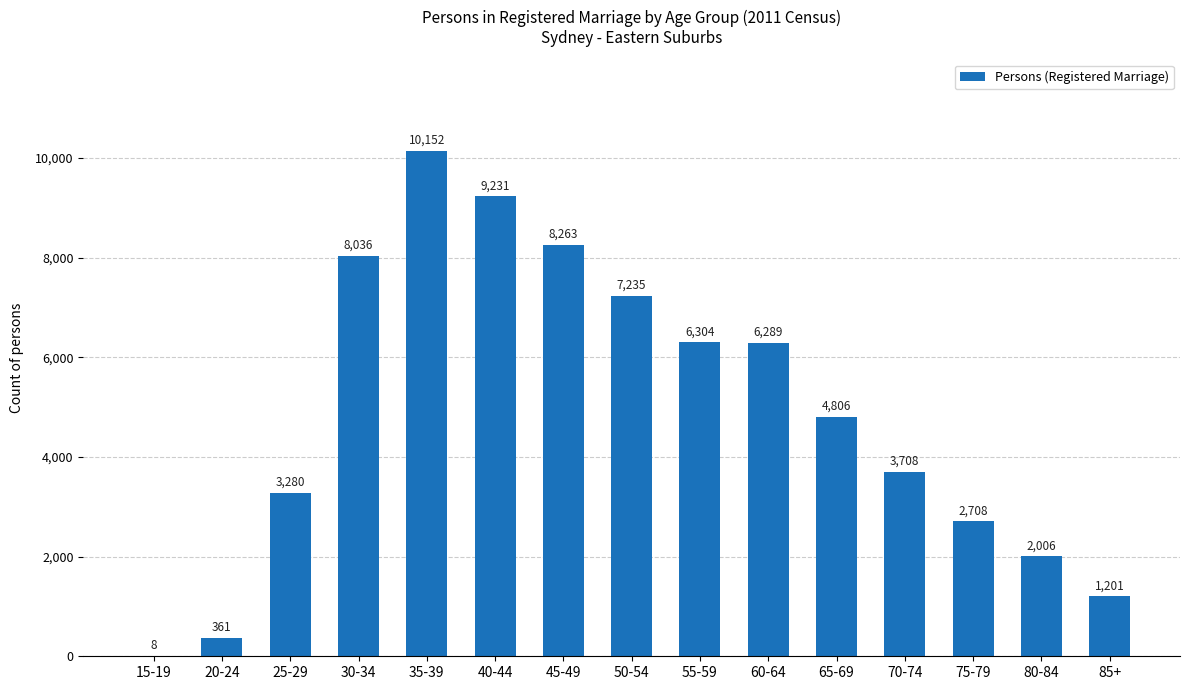

Which label corresponds to the largest value in the chart?

35-39